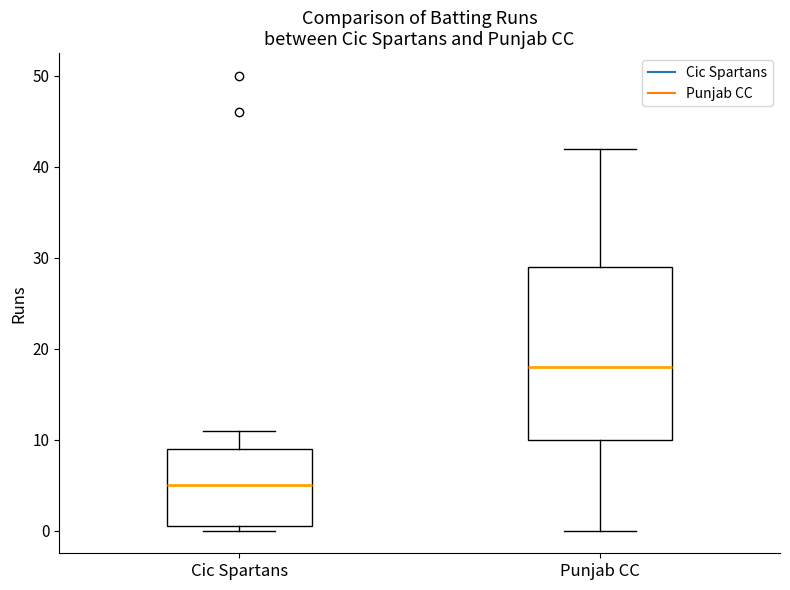

Which box's median line is the highest?

Punjab CC